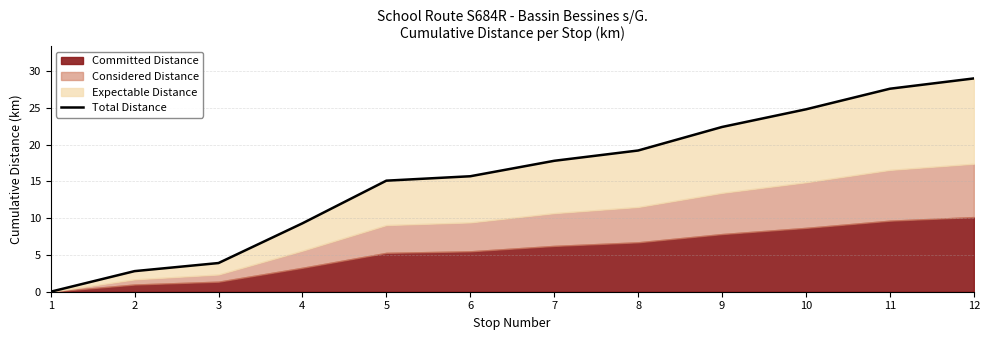

Reading right to left, extract all data points from this chart.

29.0	27.6	24.8	22.4	19.2	17.8	15.7	15.1	9.3	3.9	2.8	0.0